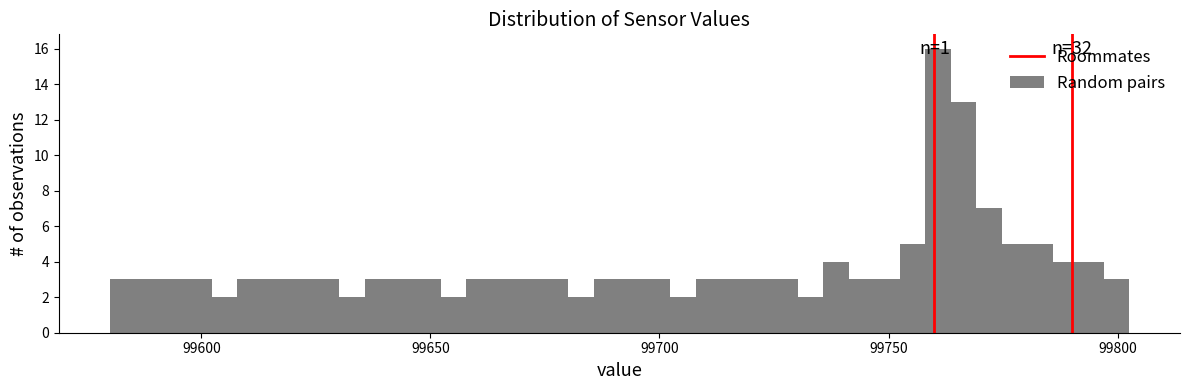

Read against the x-axis, roughly where is the centre of the tallest bar?

99760